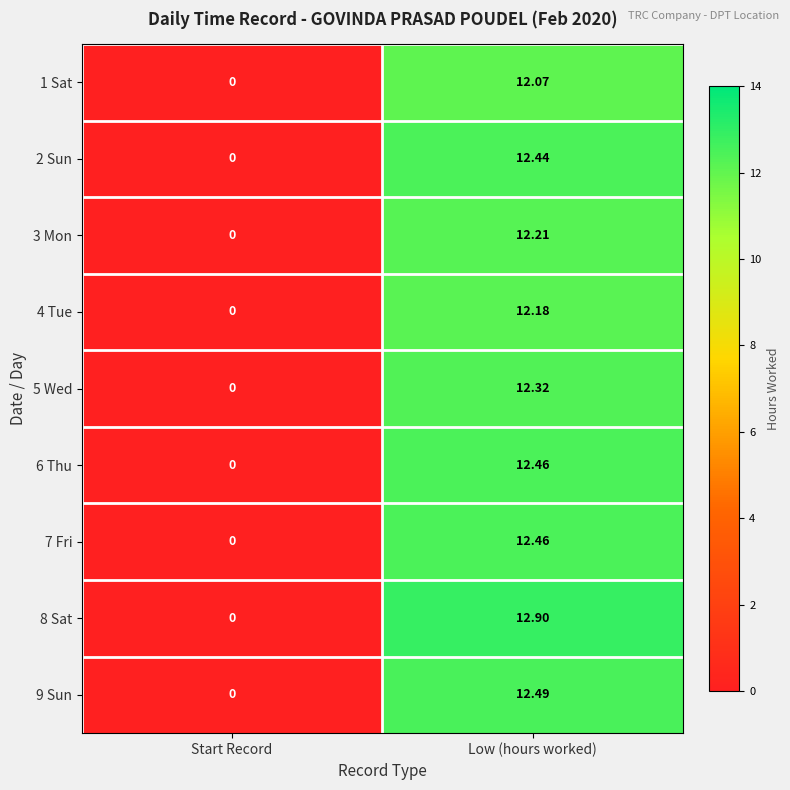

At which category is the sum across all series the highest?

Low (hours worked)